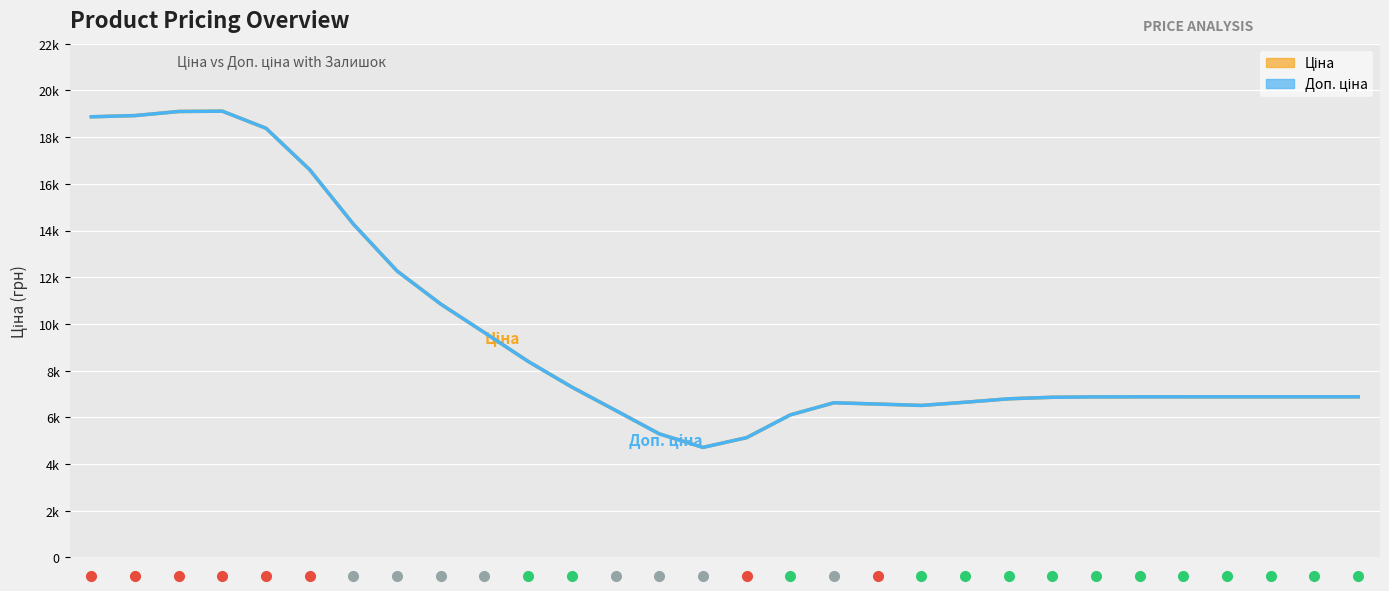

What is the maximum value for Ціна?

19113.8